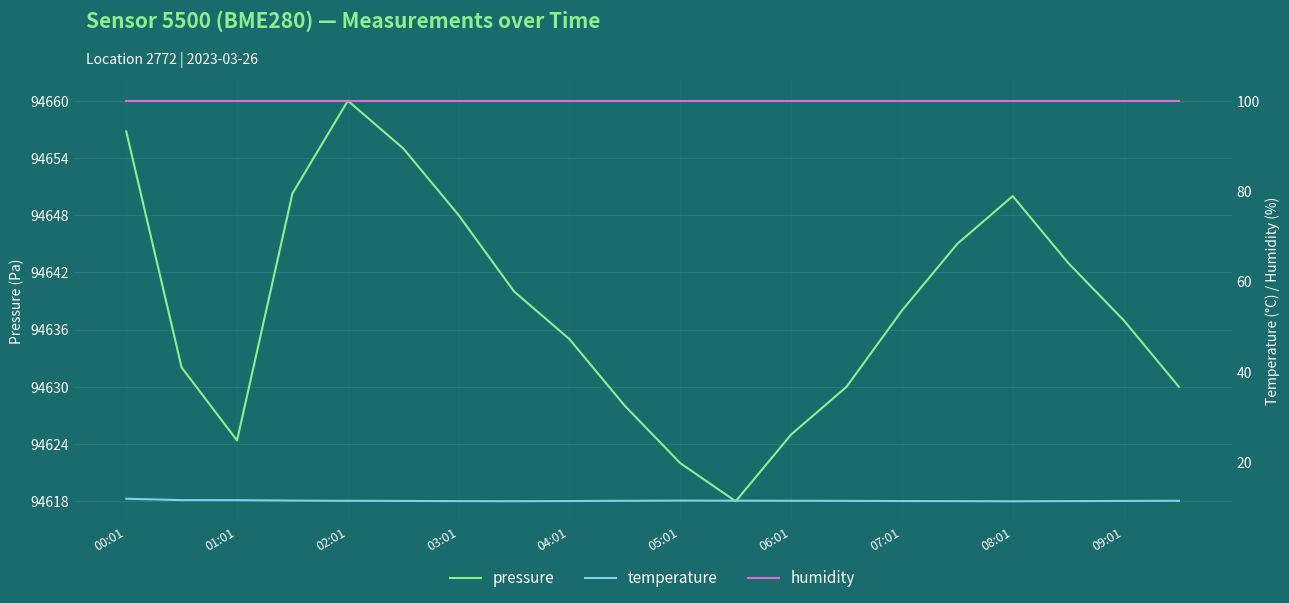

The pressure series shows 54492.8 at 08:01. True or false?

False